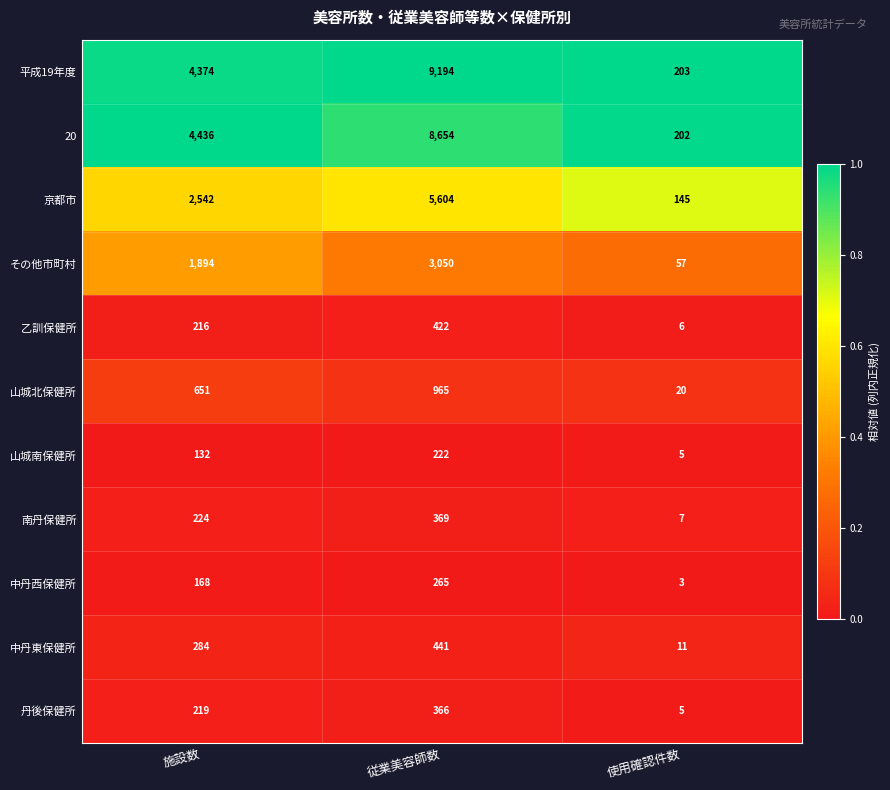

Where is 中丹東保健所 nearest to the value 226?

施設数